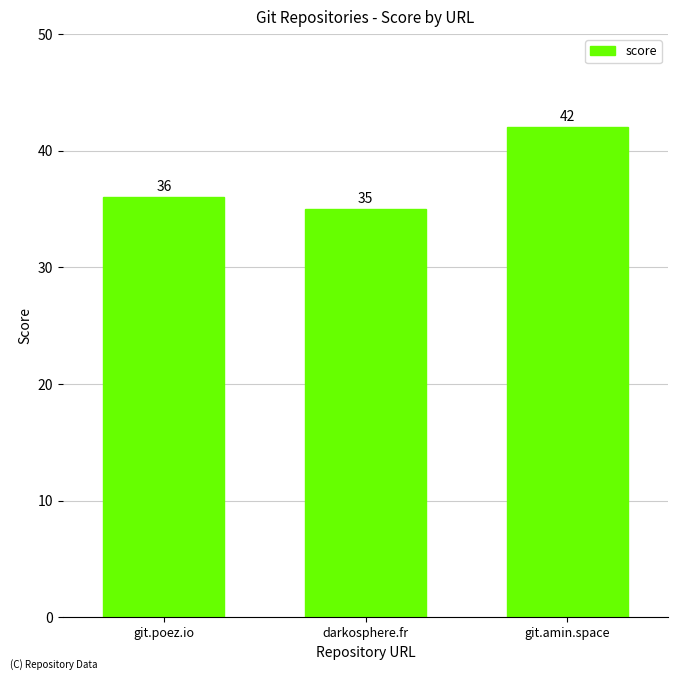

Rank the categories by value from highest to lowest.

git.amin.space, git.poez.io, darkosphere.fr